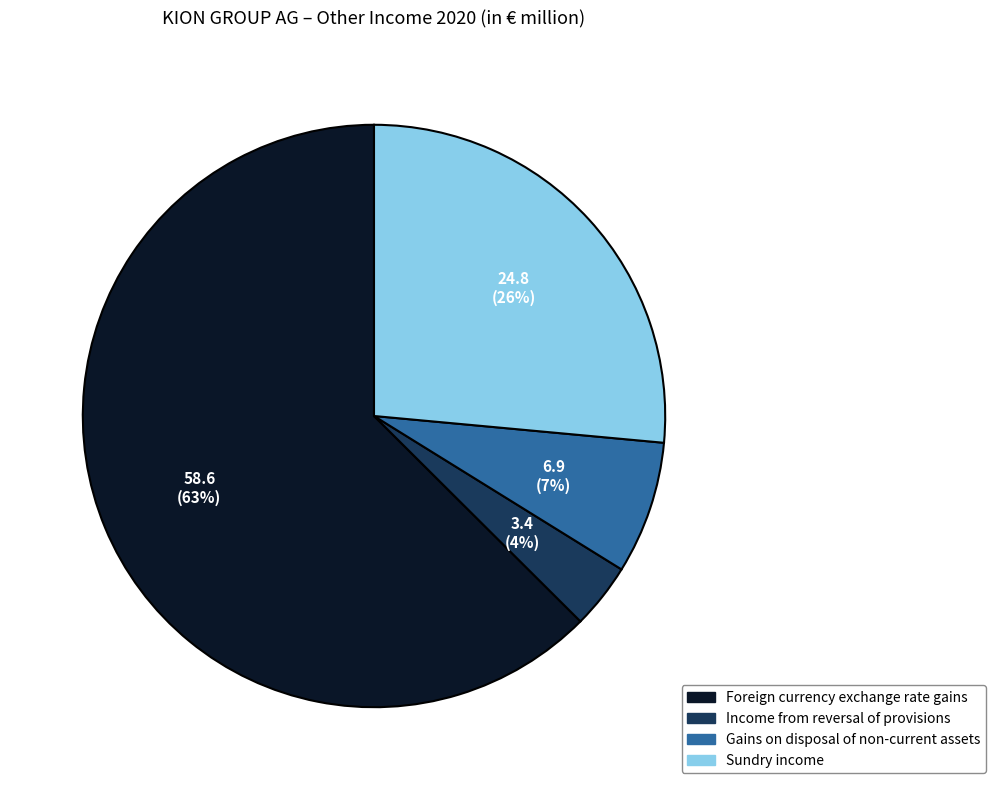

To the nearest percent, what is the difference between the largest and smallest slice percentages?

59%